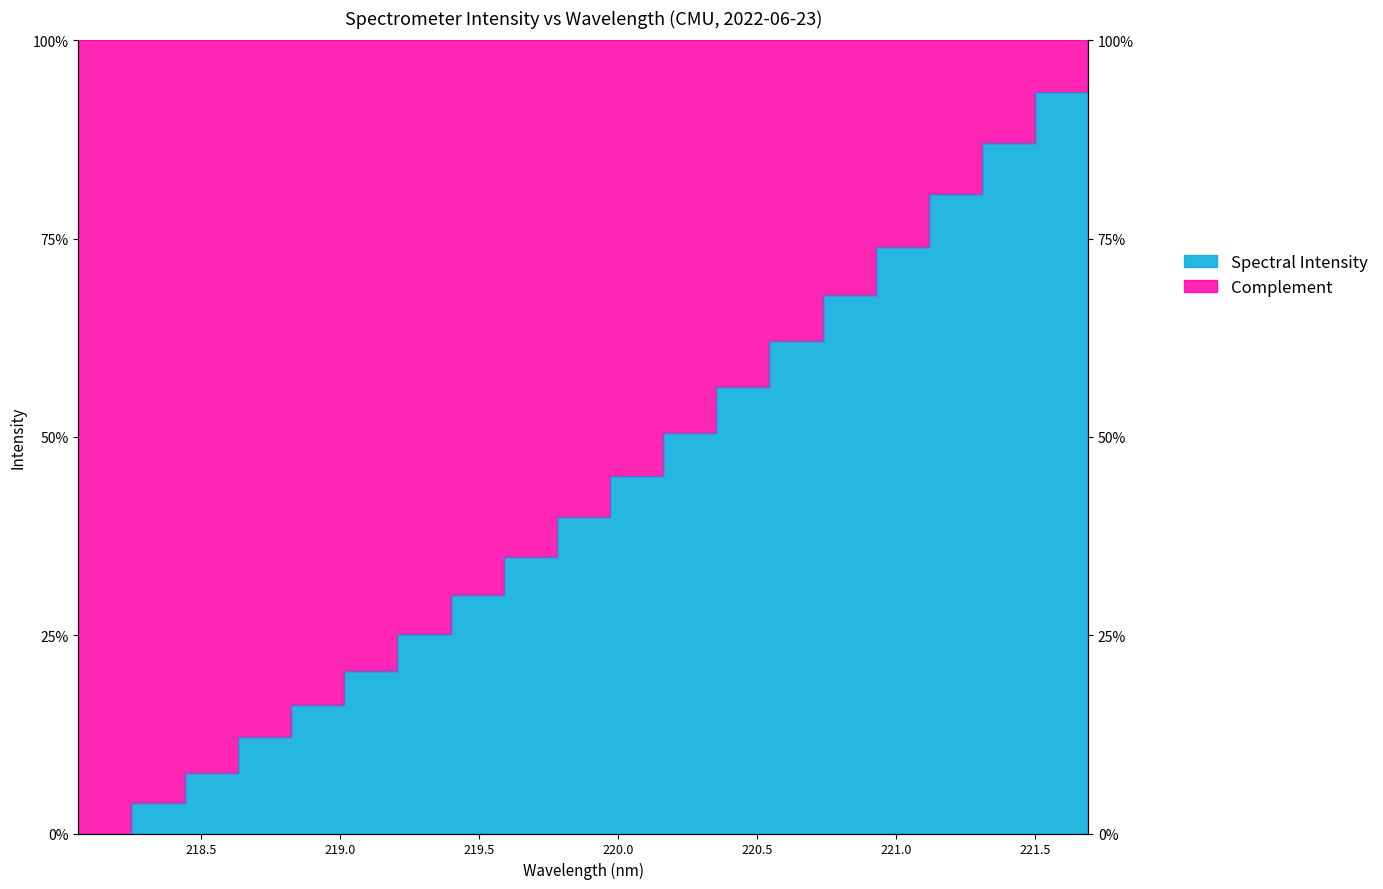

What is the label of the 18th point from the left?

221.3083